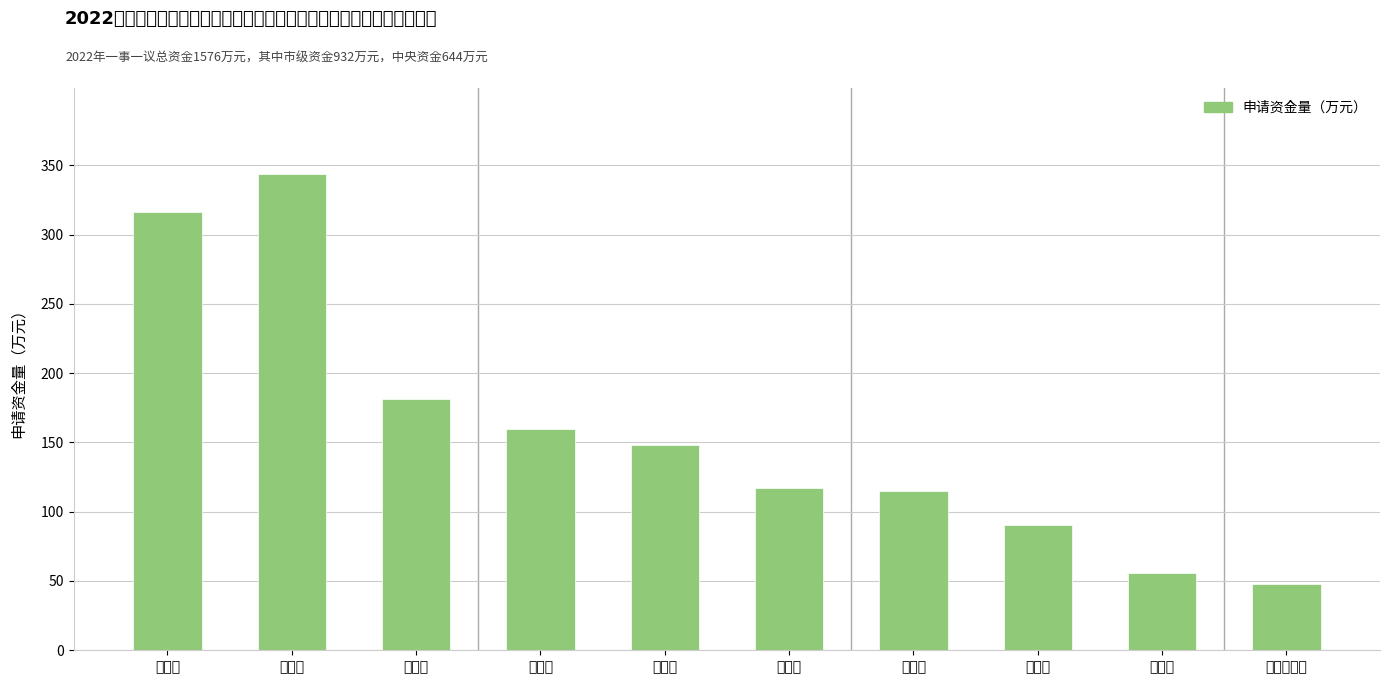

What is the change in value from 茨竹镇 to 木耳镇?

-288.0